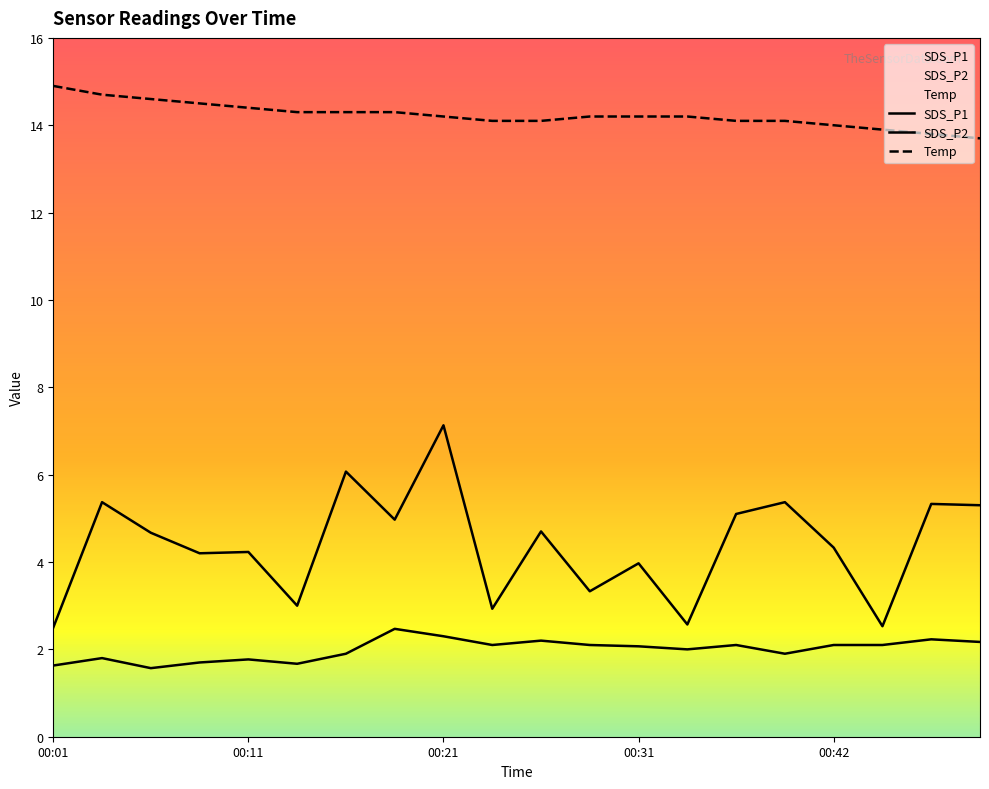

True or false: SDS_P2 and Temp cross at least once.

False